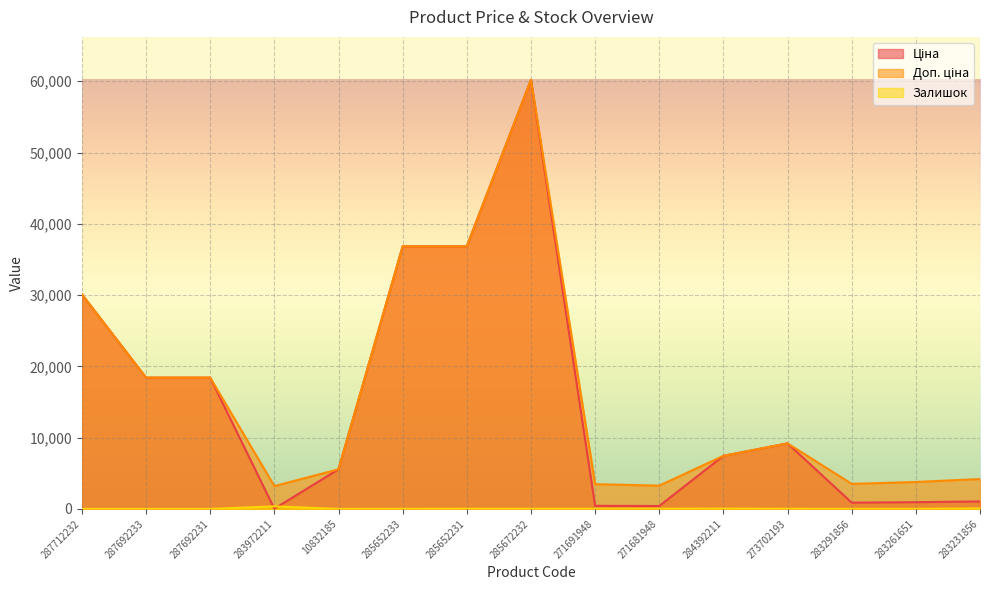

What is the difference between the Ціна values at 284392211 and 283231856?

6396.2